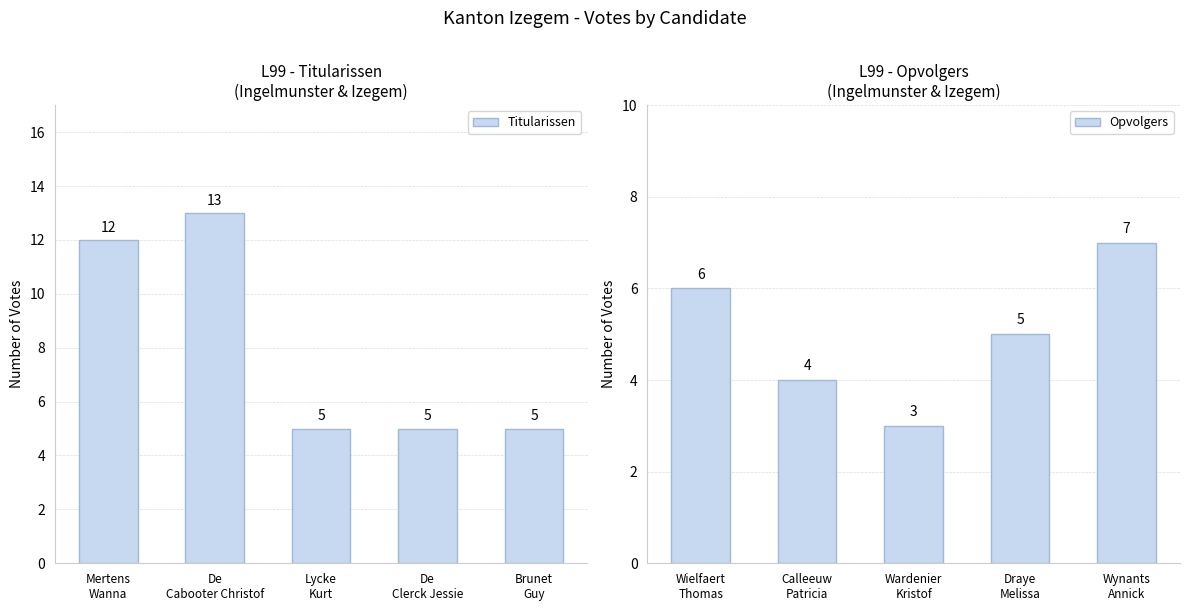

How many Opvolgers values are between 4 and 6?

3